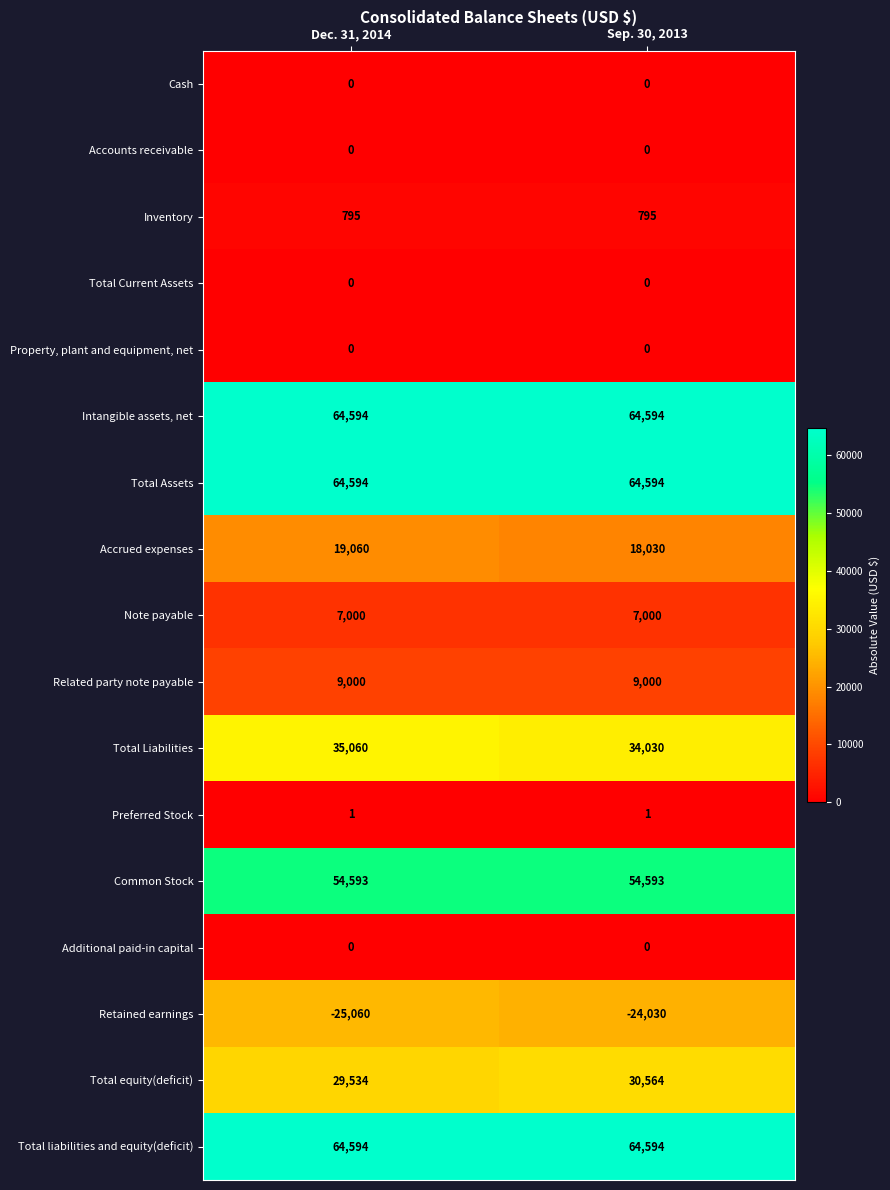

How many categories are shown in the chart?

2